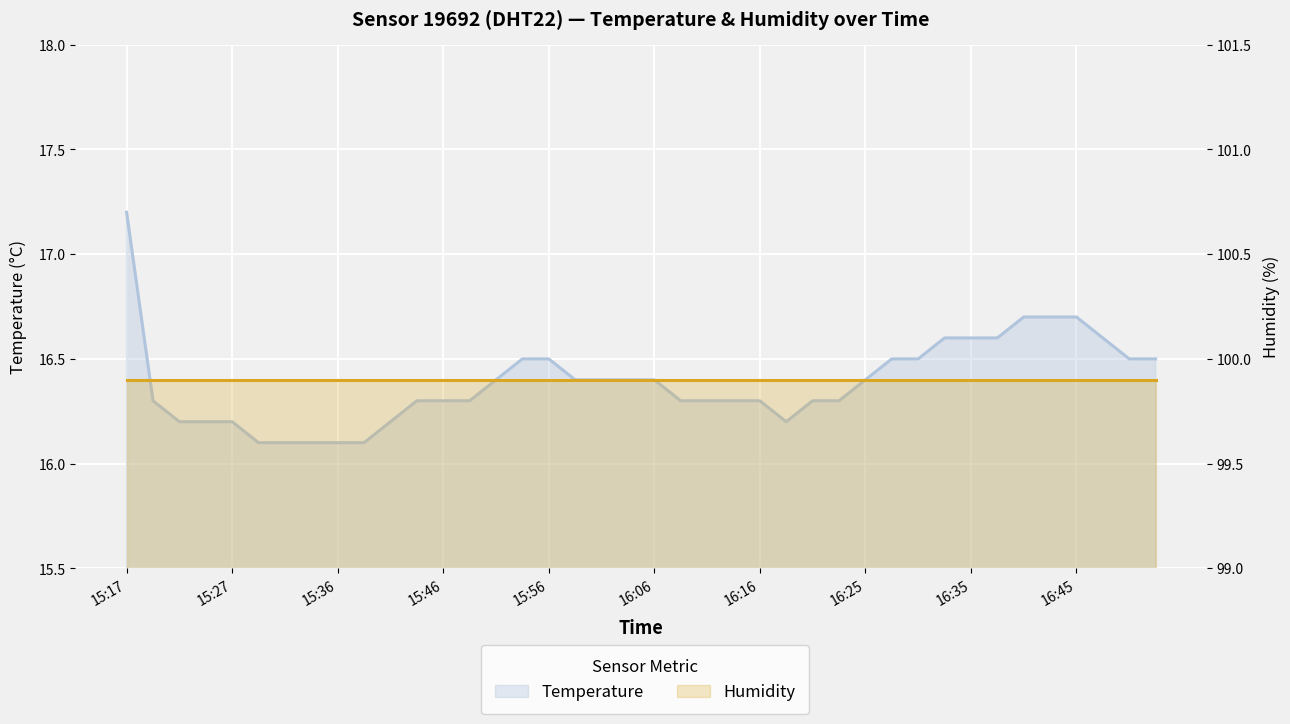

Does the chart display data point markers on the line(s)?

No